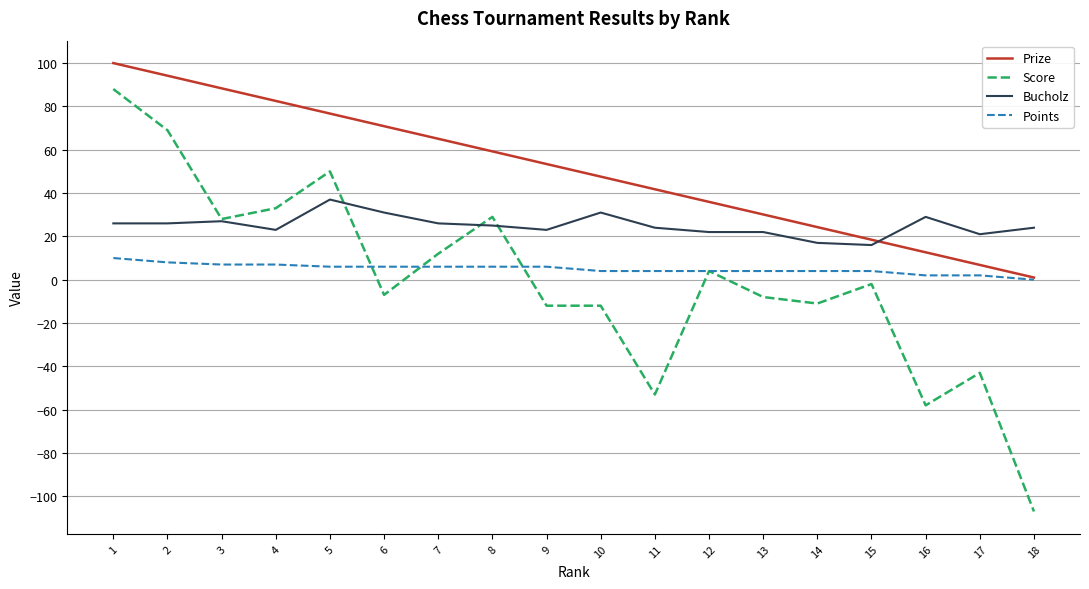

Reading right to left, what are all the values shown in this chart?

Prize: 1.0	6.8	12.7	18.5	24.3	30.1	35.9	41.8	47.6	53.4	59.2	65.1	70.9	76.7	82.5	88.3	94.2	100.0
Score: -107.0	-43.0	-58.0	-2.0	-11.0	-8.0	4.0	-53.0	-12.0	-12.0	29.0	12.0	-7.0	50.0	33.0	28.0	69.0	88.0
Bucholz: 24.0	21.0	29.0	16.0	17.0	22.0	22.0	24.0	31.0	23.0	25.0	26.0	31.0	37.0	23.0	27.0	26.0	26.0
Points: 0.0	2.0	2.0	4.0	4.0	4.0	4.0	4.0	4.0	6.0	6.0	6.0	6.0	6.0	7.0	7.0	8.0	10.0